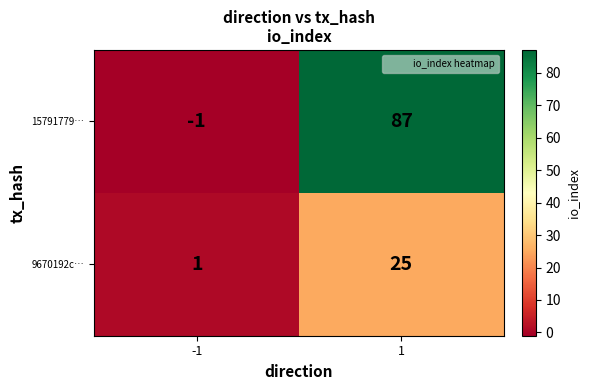

How many data points in 15791779… are less than 87?

1